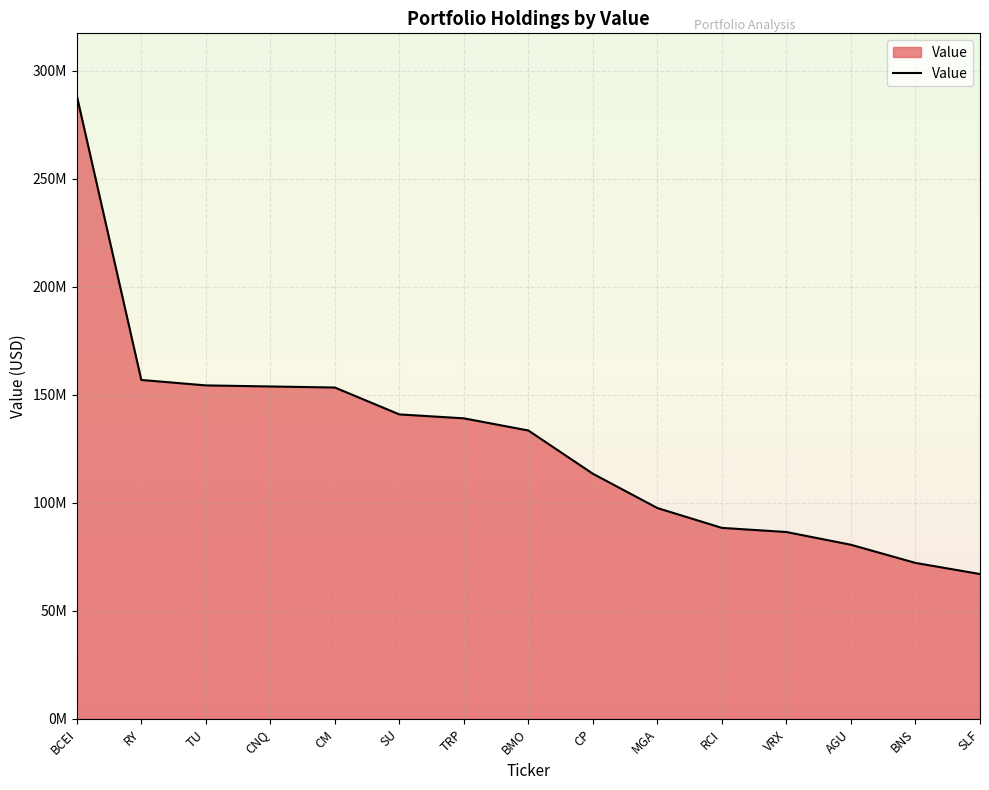

What is the difference between the values at AGU and VRX?

5897000